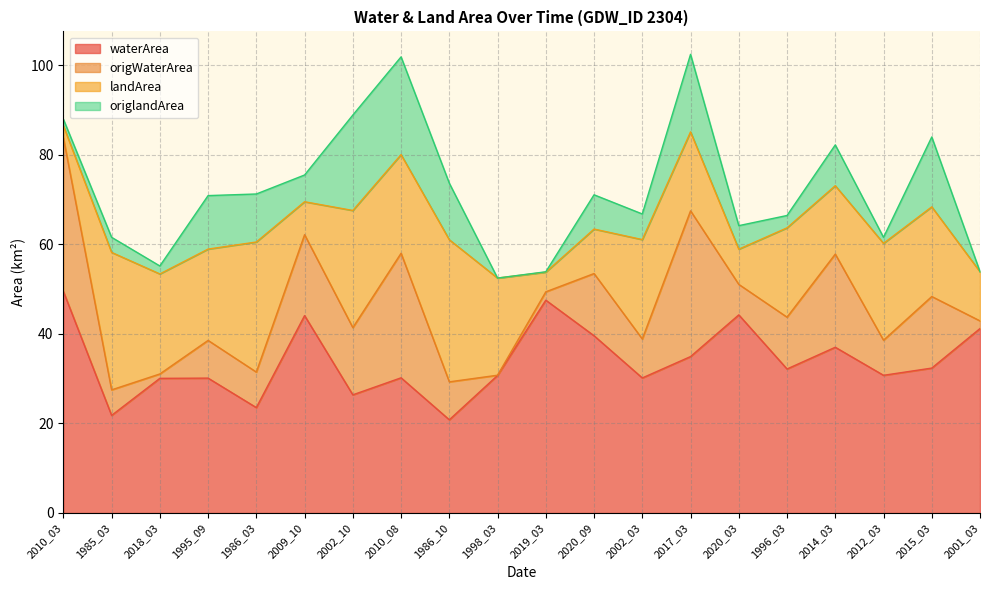

What is the average value of the waterArea series?

33.8